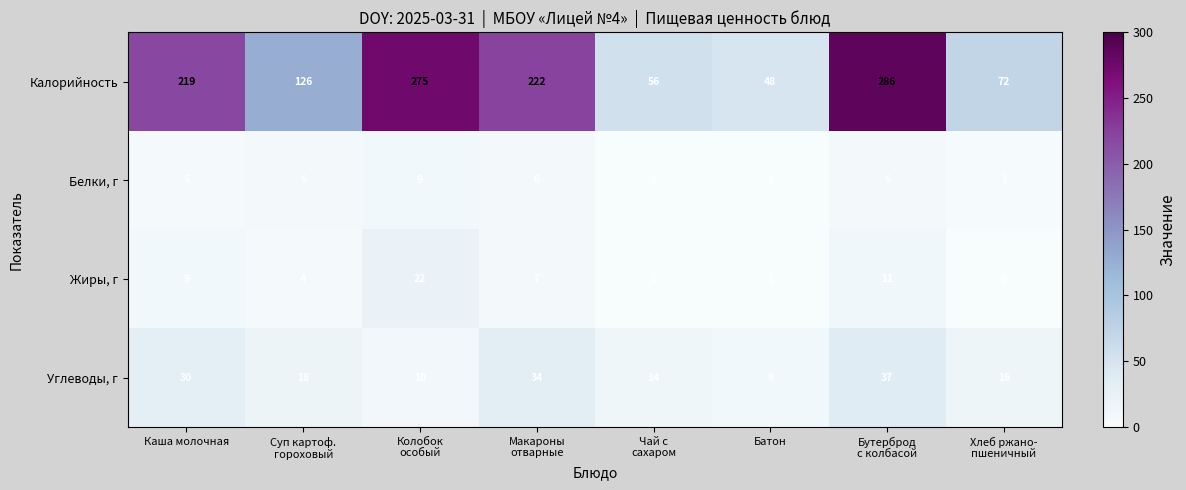

What is the lowest value of the Углеводы, г series?

9